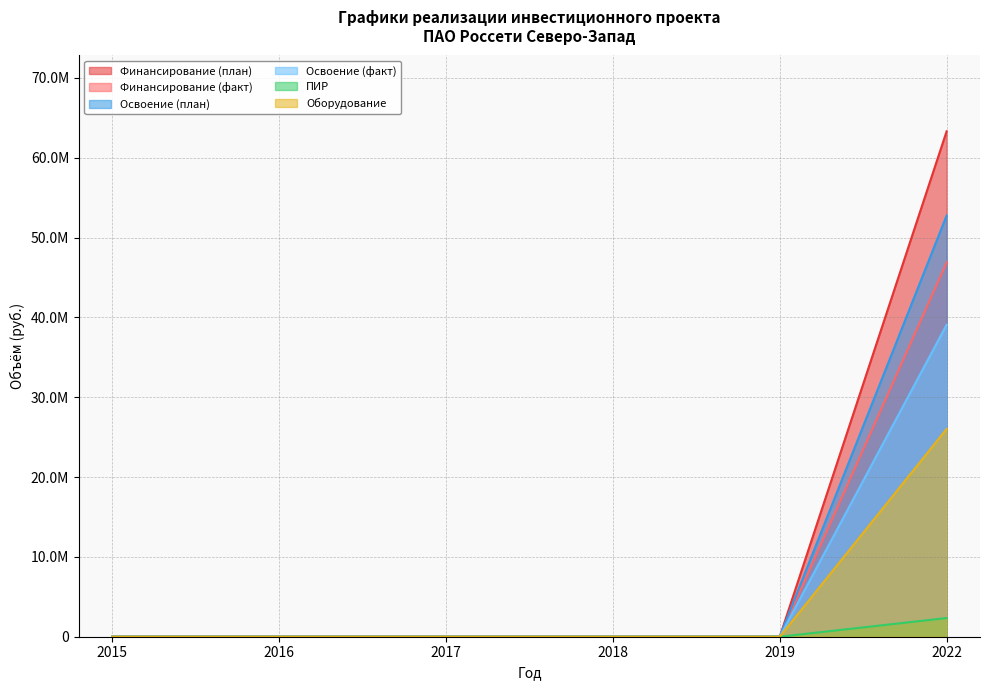

Reading right to left, list all the values displayed in this chart.

Финансирование (план): 63307854	0	0	0	0	0
Финансирование (факт): 46887013	0	0	0	0	0
Освоение (план): 52756545	0	0	0	0	0
Освоение (факт): 39072511	0	0	0	0	0
ПИР: 2338786	0	0	0	0	0
Оборудование: 26025599	0	0	0	0	0